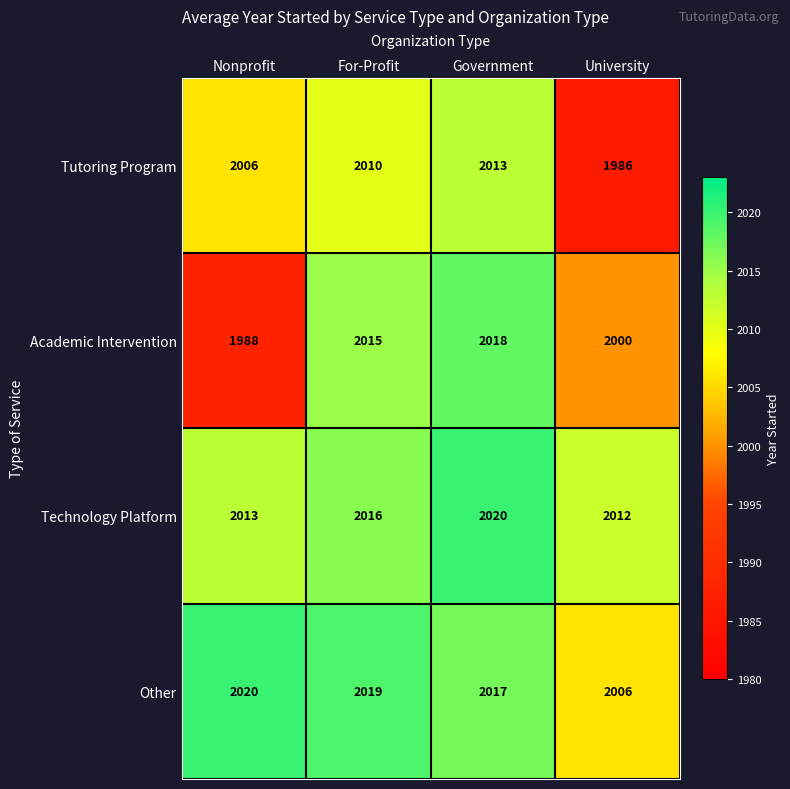

What is the difference between the Technology Platform values at Government and University?

8